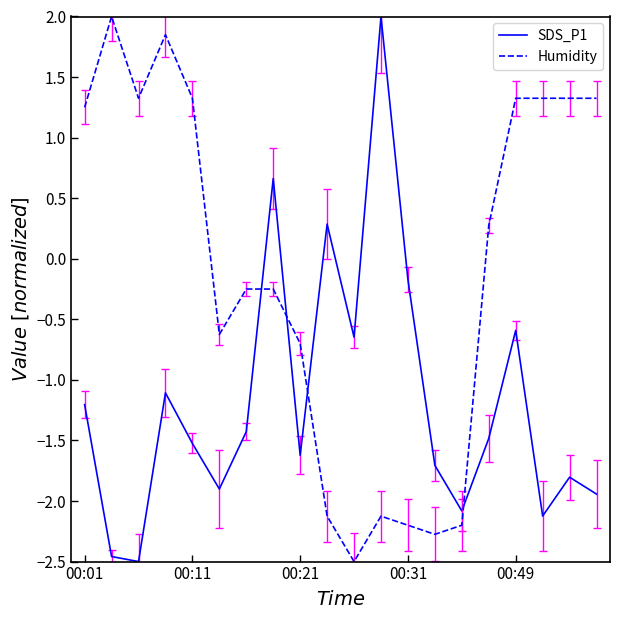

How many distinct data groups are displayed?

2